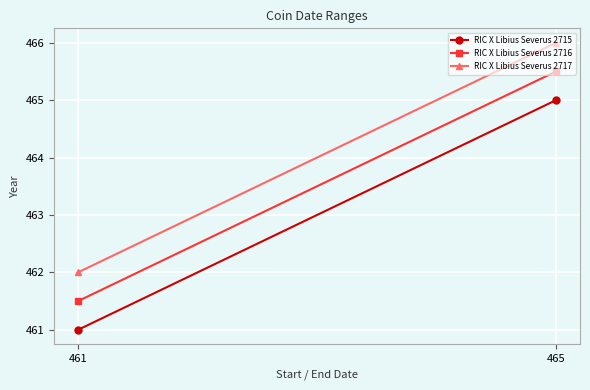

Count the number of categories in the chart.

2